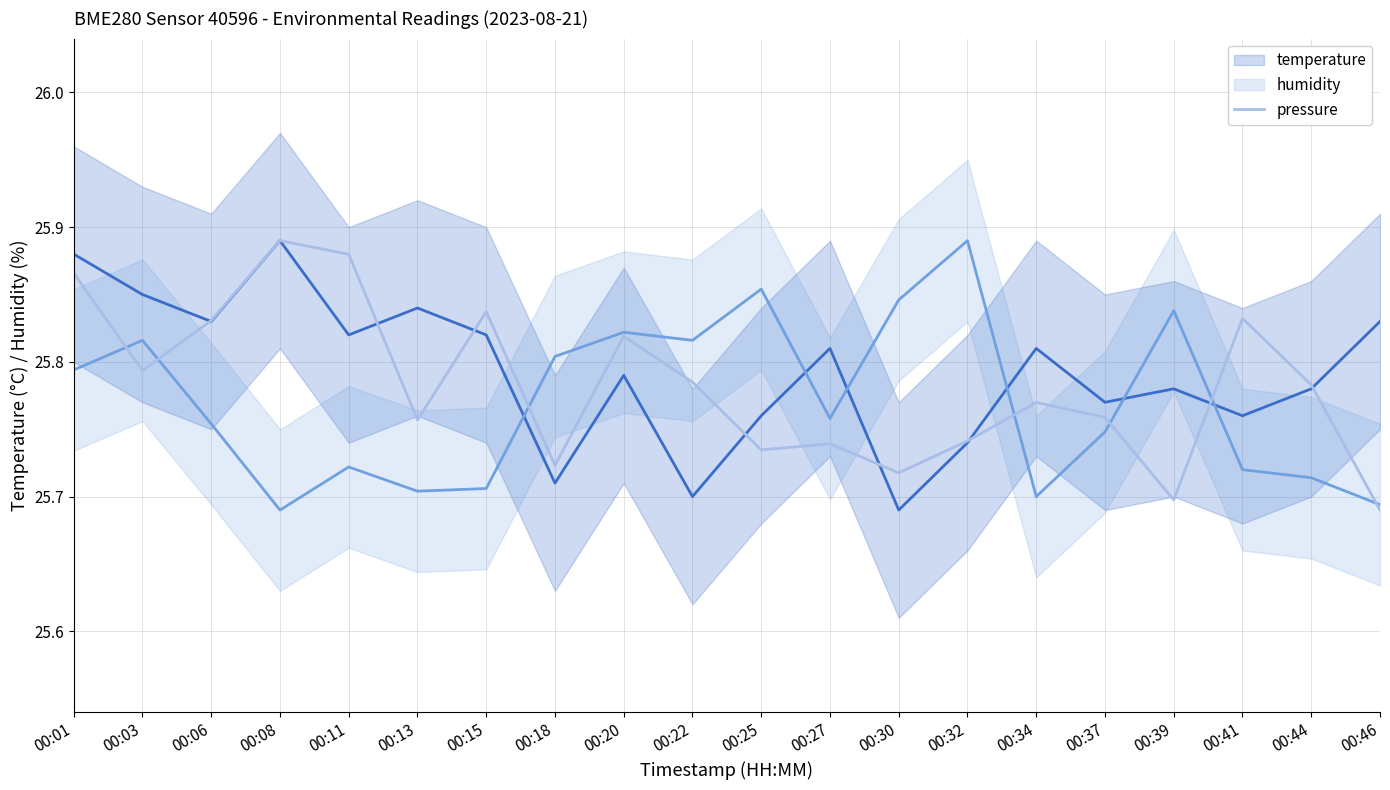

What is the maximum value shown in the chart?

25.9